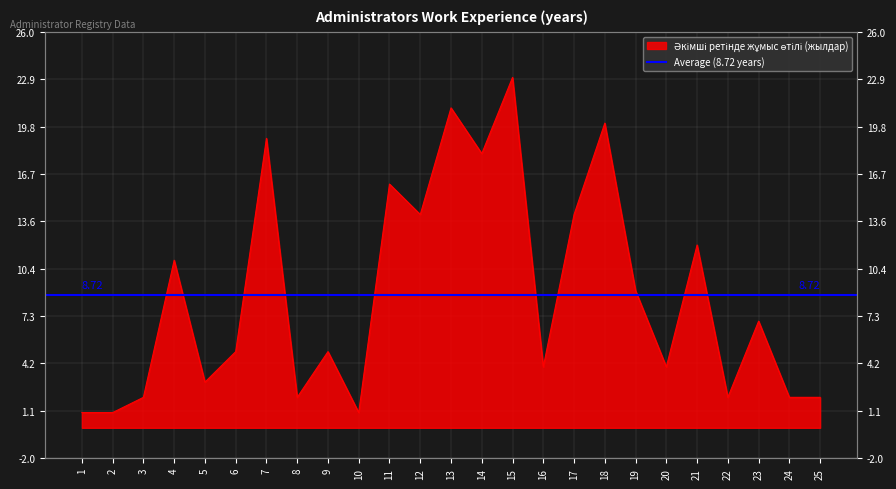

Reading left to right, extract all data points from this chart.

1	1	2	11	3	5	19	2	5	1	16	14	21	18	23	4	14	20	9	4	12	2	7	2	2